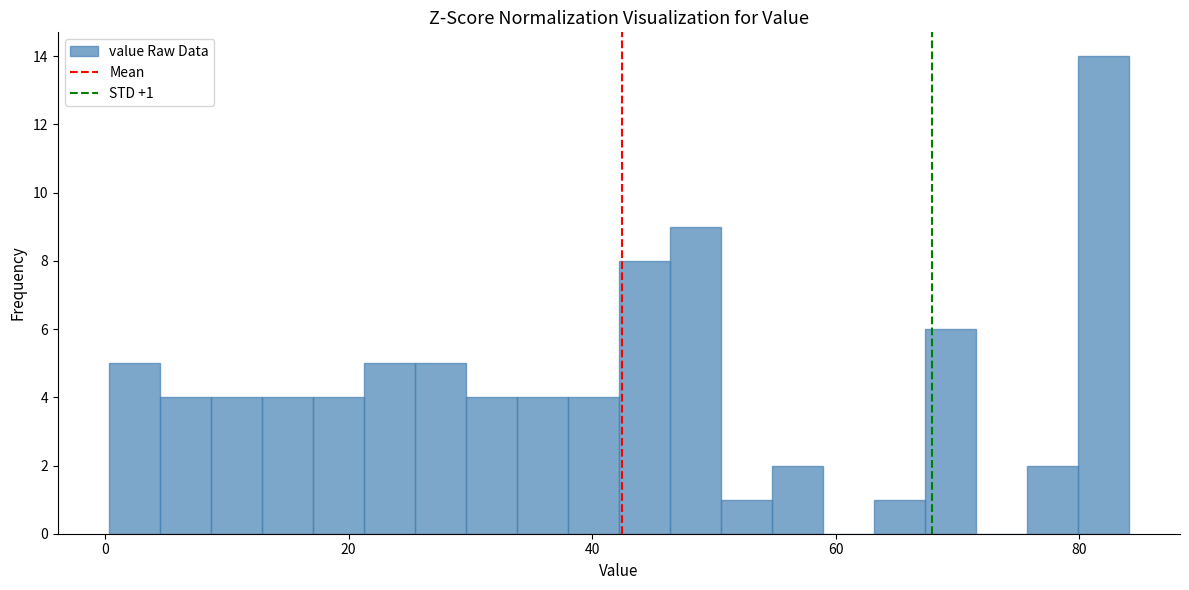

Around what value on the x-axis is the tallest bar? Give the approximate position of its centre, as read against the axis.

82